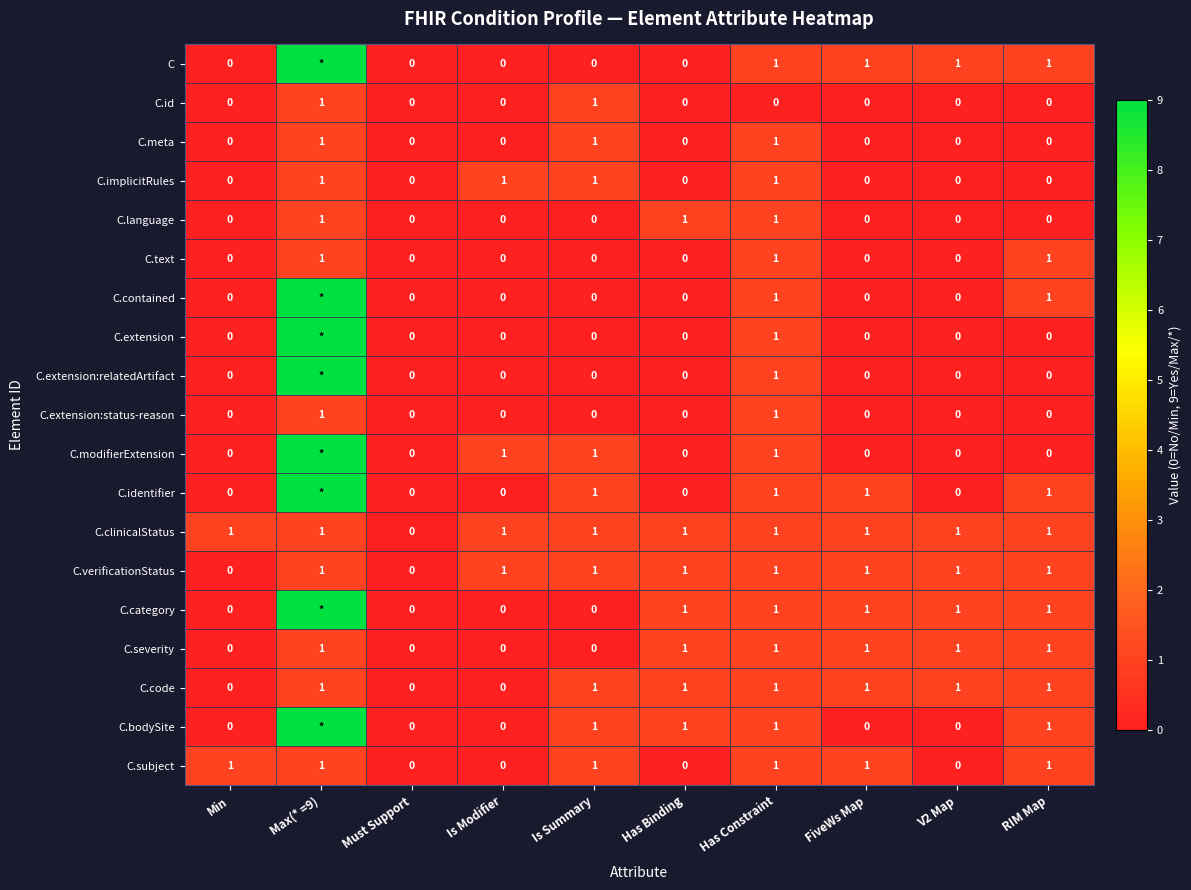

What is the difference between the second highest and minimum values in the C.verificationStatus series?

1